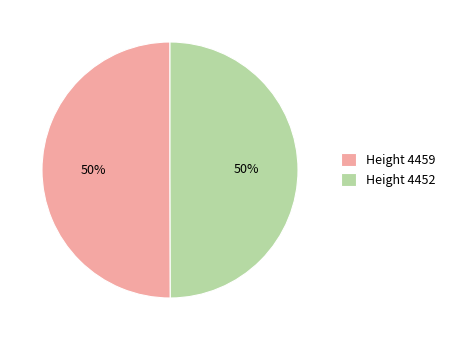

What is the ratio of the value at Height 4452 to the value at Height 4459?

1.0